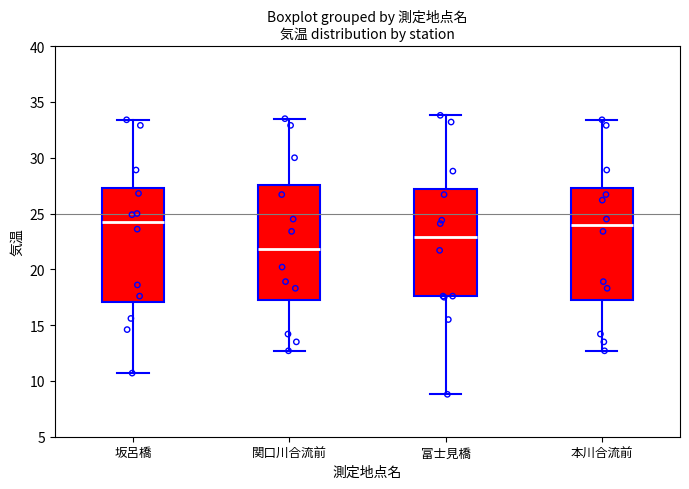

Reading left to right, read every box against the y-axis: the position of its median line, the range the box covers, and the ends of its whiskers. The values are not printed on the chart, so give them approximately, as read against the axis.

坂呂橋: median 24.5, box 17.0 to 27.5, whiskers 10.5 to 33.5
関口川合流前: median 22.0, box 17.5 to 27.5, whiskers 12.5 to 33.5
富士見橋: median 23.0, box 17.5 to 27.0, whiskers 9.0 to 34.0
本川合流前: median 24.0, box 17.5 to 27.5, whiskers 12.5 to 33.5